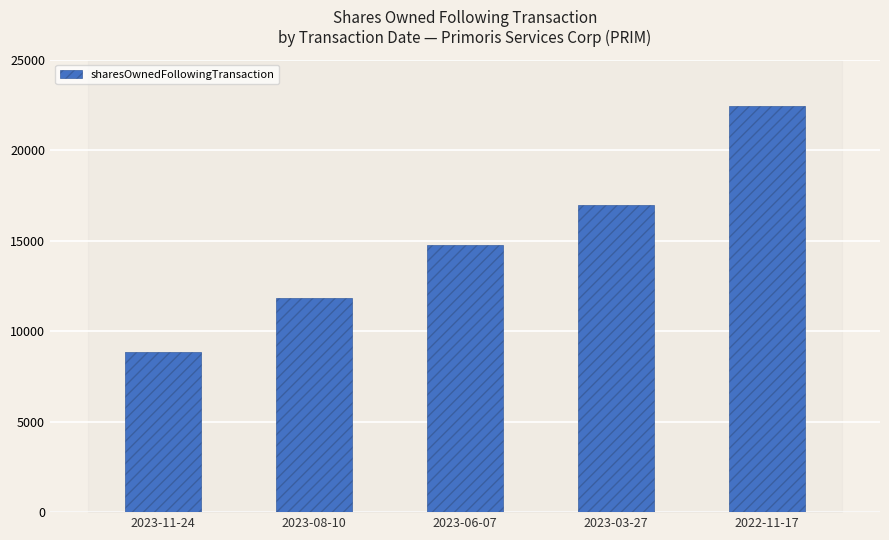

Reading left to right, list all the values displayed in this chart.

2023-11-24=8827	2023-08-10=11852	2023-06-07=14745	2023-03-27=16962	2022-11-17=22447